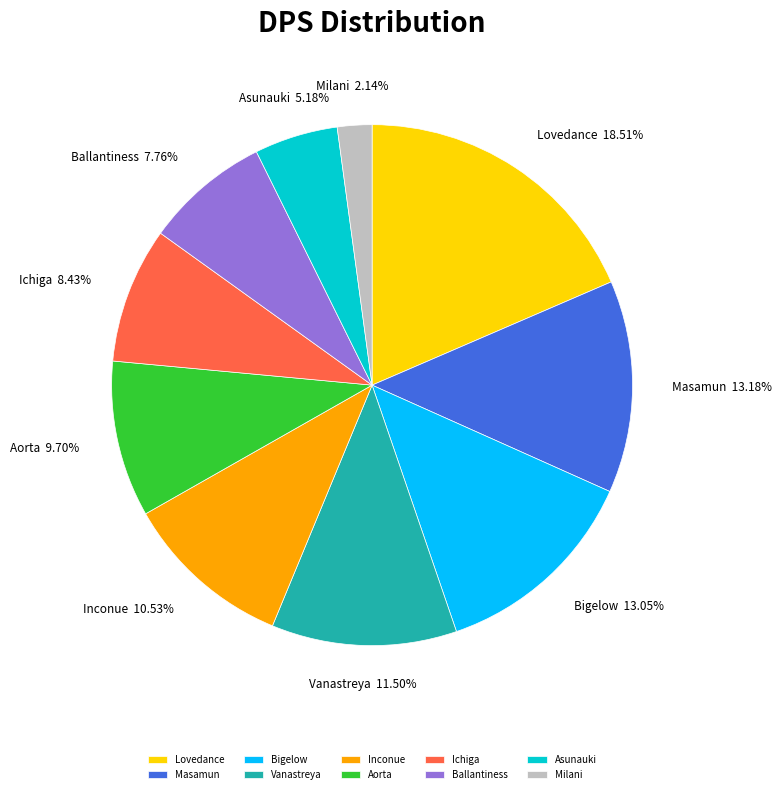

Which category has the biggest portion of the pie?

Lovedance